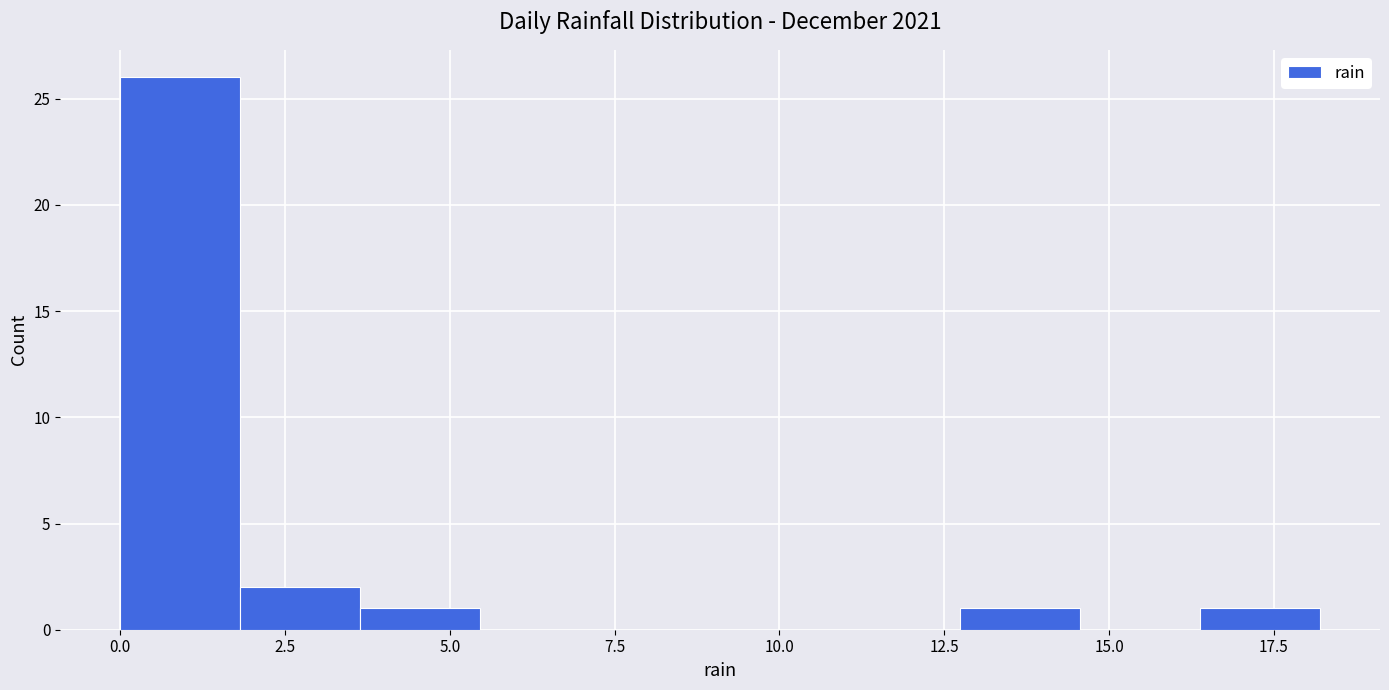

Read against the x-axis, roughly where is the centre of the tallest bar?

1.0